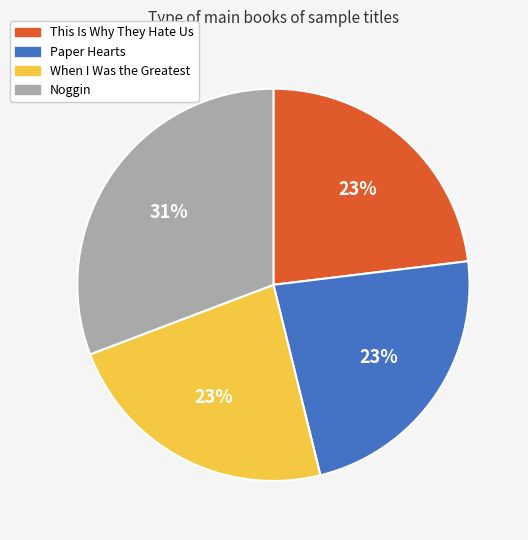

Is Paper Hearts the majority of the pie?

No